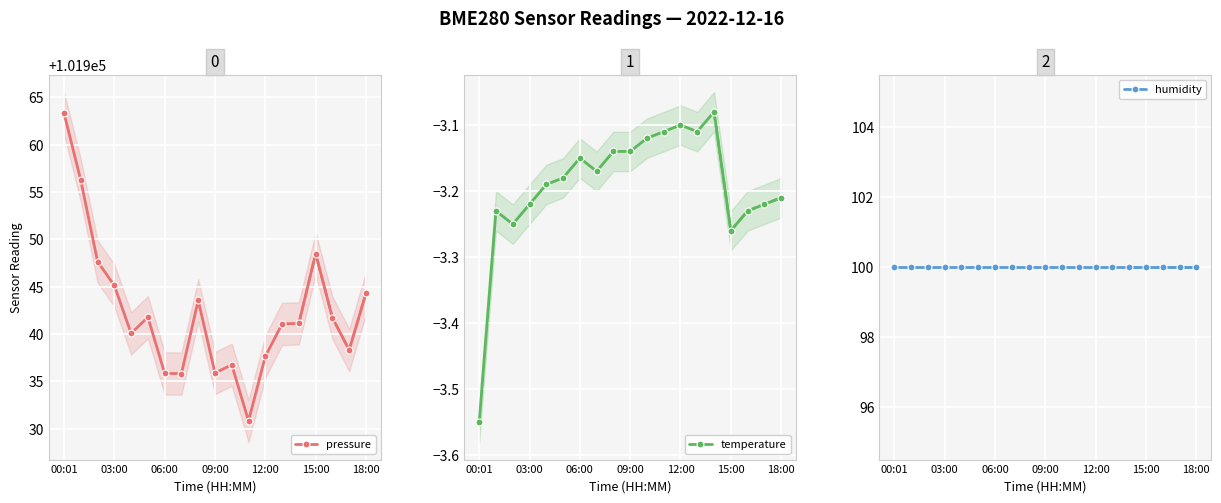

What is the value of the temperature point at the 15th from the left?

-3.1